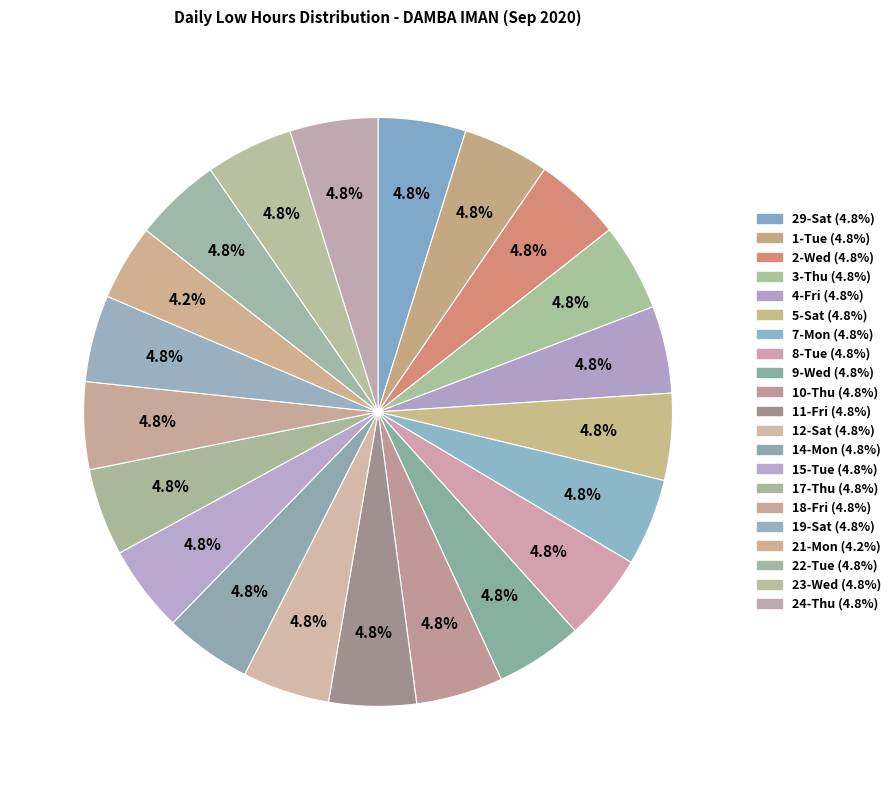

Do 8-Tue and 1-Tue together represent more than half of the pie?

No